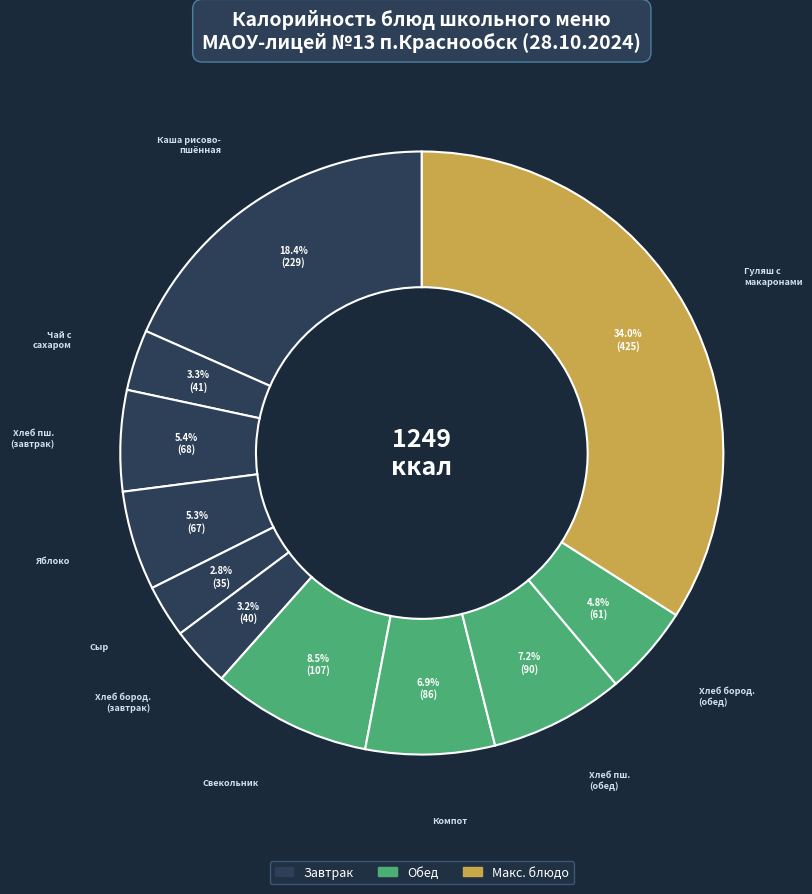

How many segments does this pie chart have?

11